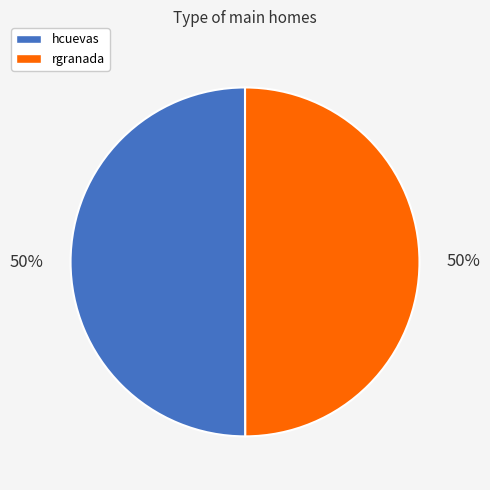

Approximately how many times larger is the value at rgranada compared to hcuevas?

1.0